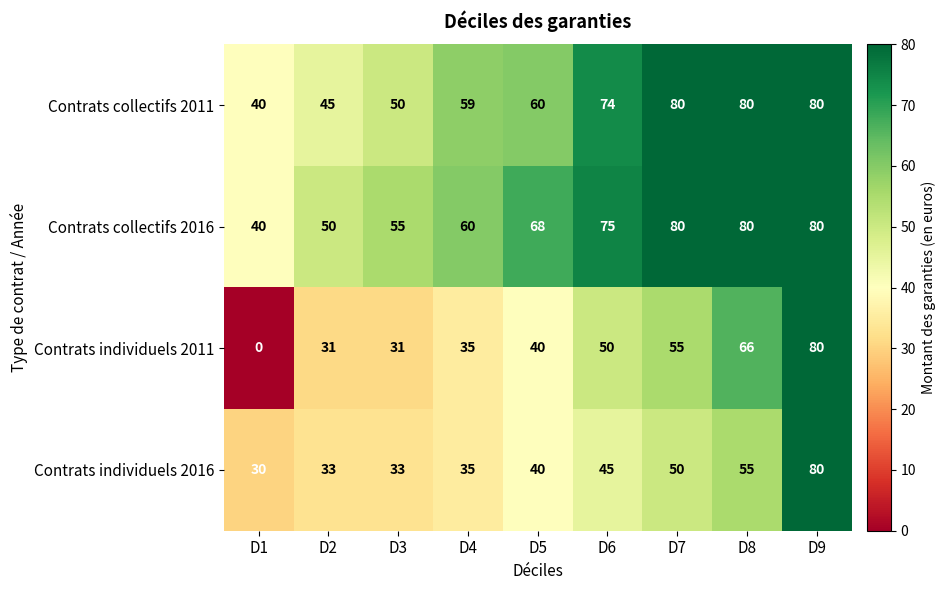

How many data points in Contrats individuels 2016 are less than 40?

4